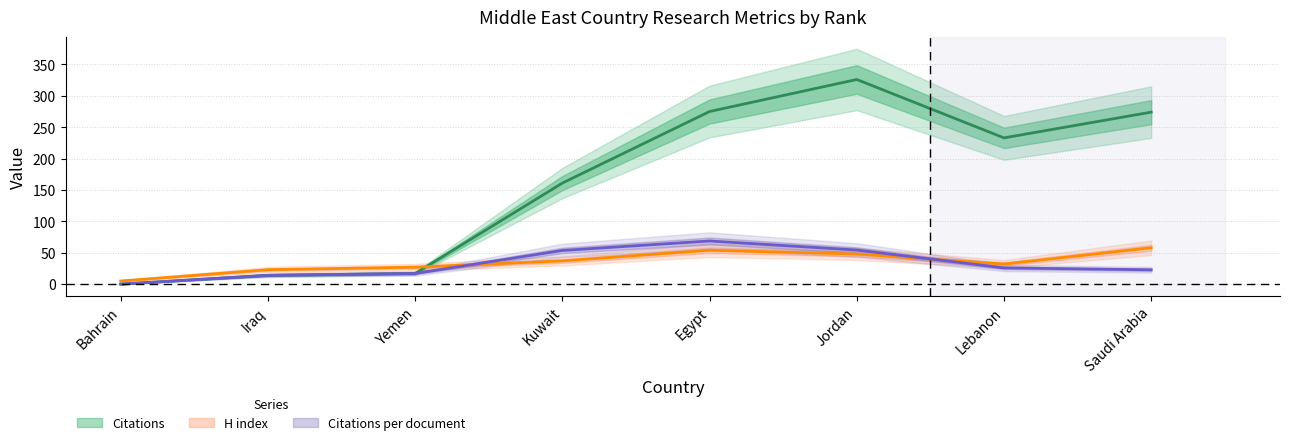

How many intersections are there between H index and Citations per document?

2